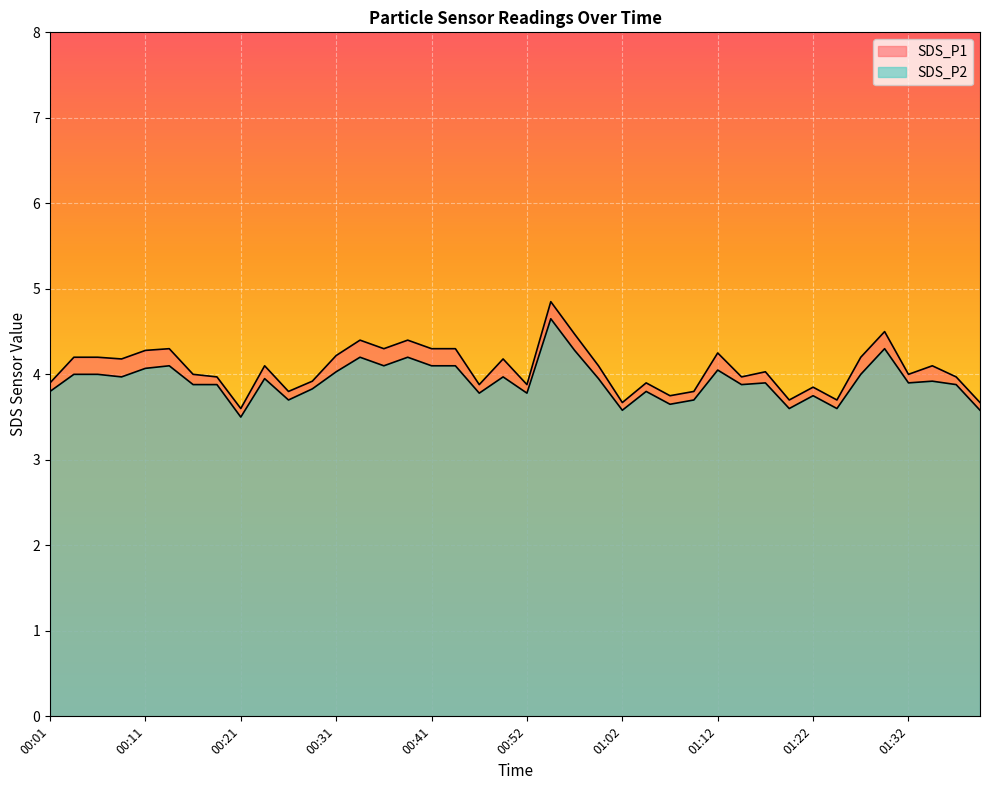

Is it true that SDS_P1 equals 1.2 at 01:09?

False